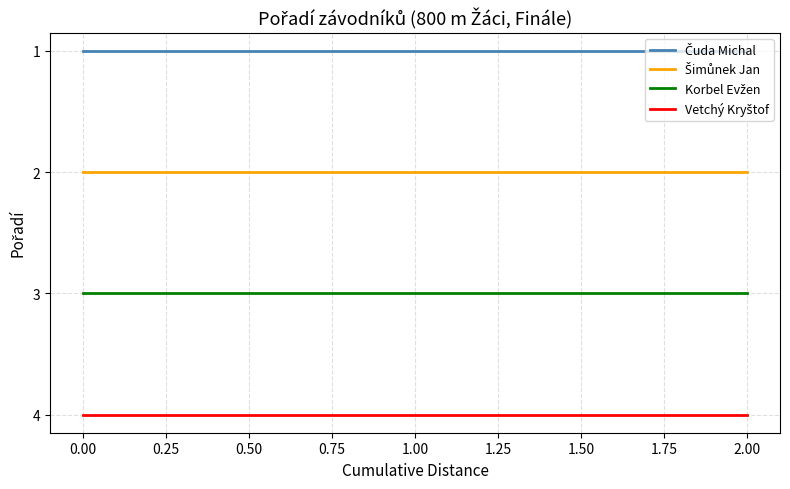

What is the spread (max minus min) of values at 1.50?

3